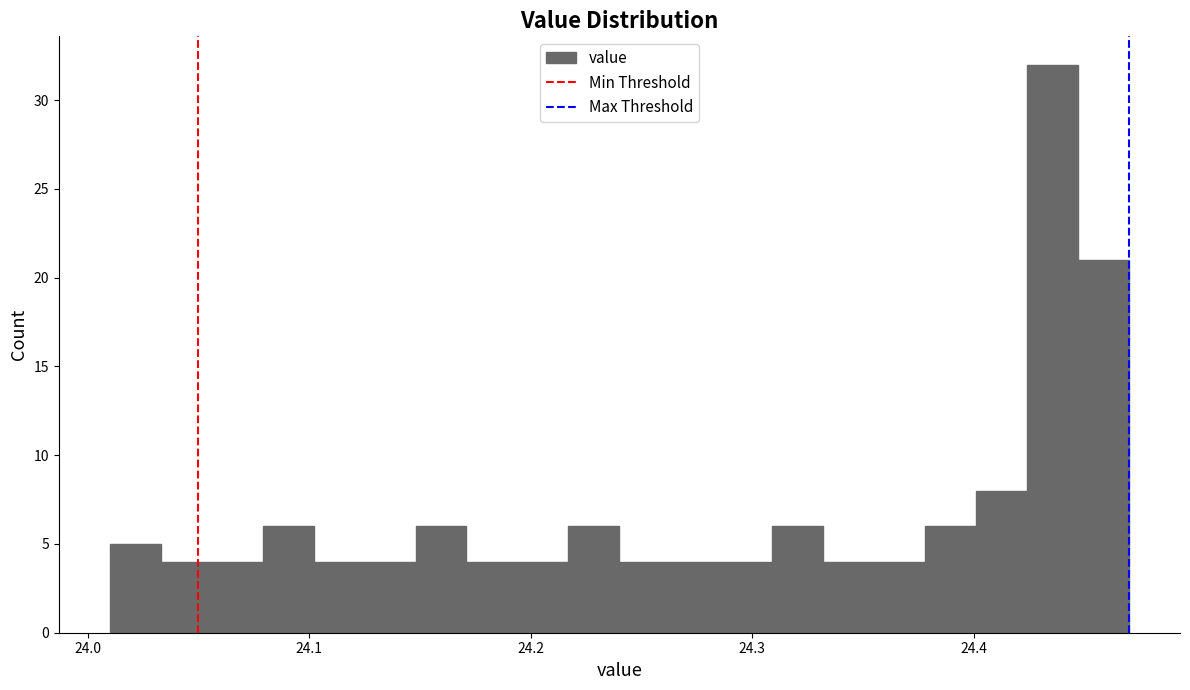

Read against the x-axis, roughly where is the centre of the tallest bar?

24.44